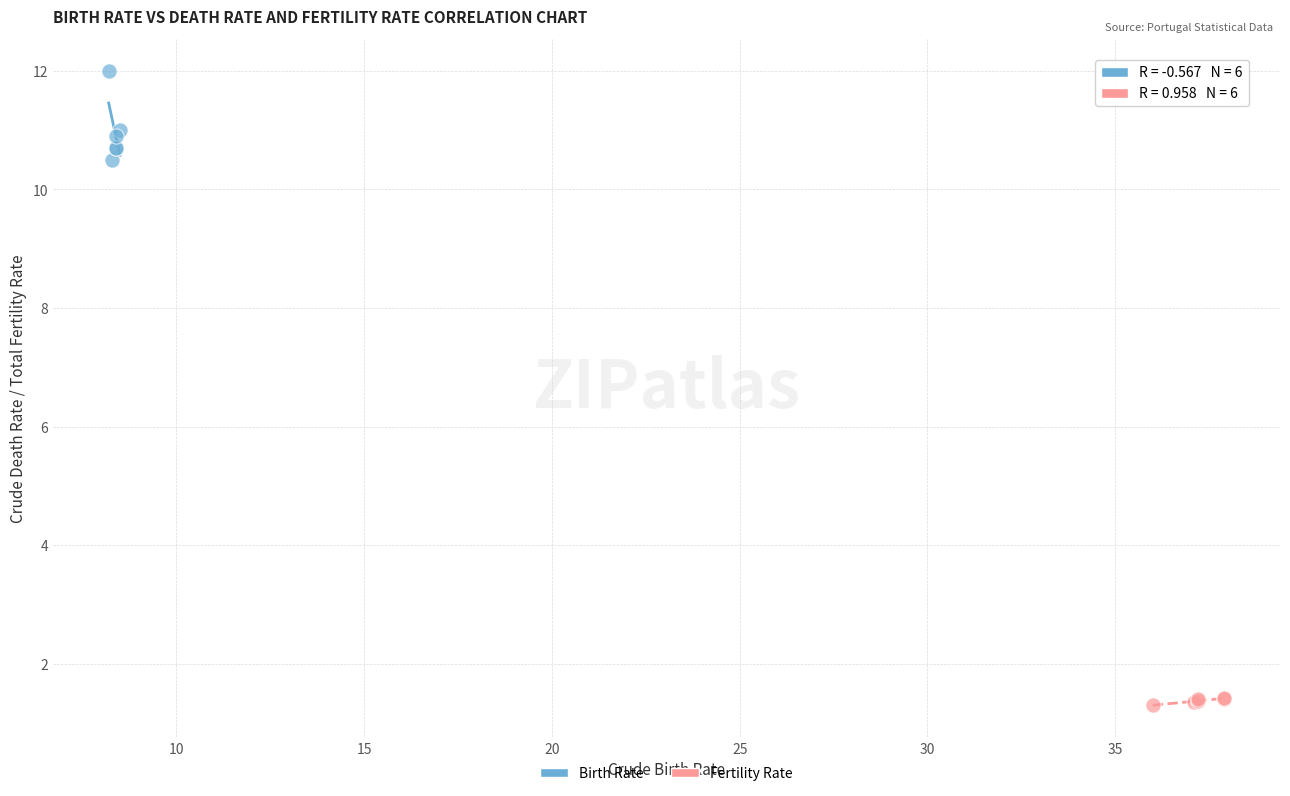

Which series has the widest spread of Y values?

Birth Rate